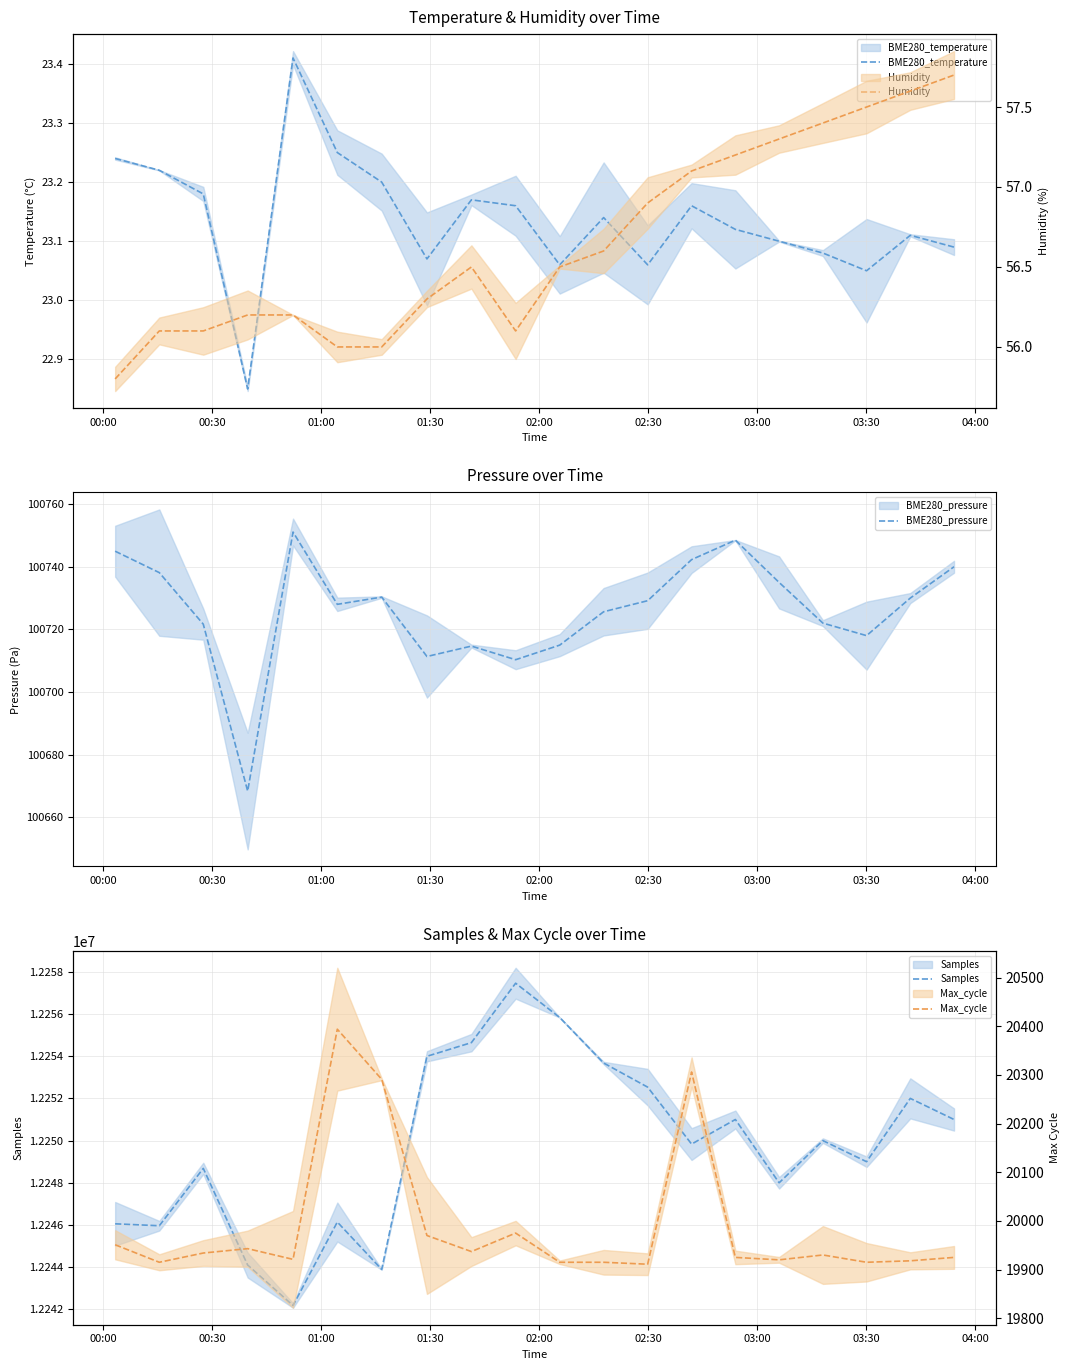

True or false: BME280_temperature and Samples intersect in this chart.

False